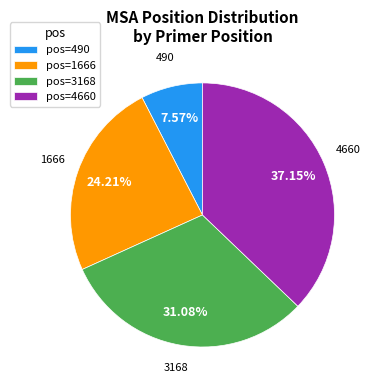

To the nearest percent, what is the difference between the 4660 and 3168 slice percentages?

6%